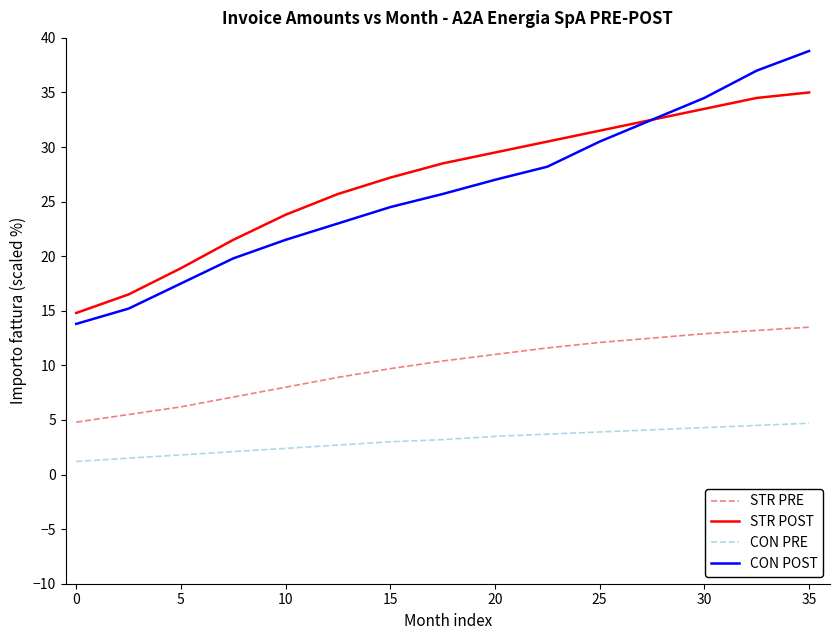

What is the difference between the maximum and minimum values in the STR PRE series?

8.7